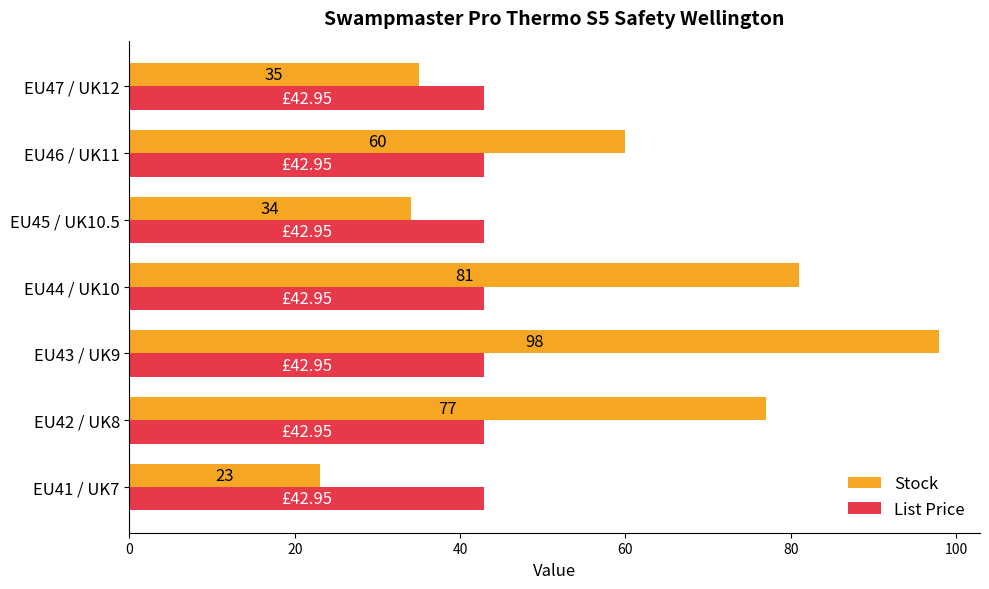

Is the value of List Price at EU43 / UK9 greater than the value of Stock at EU41 / UK7?

Yes